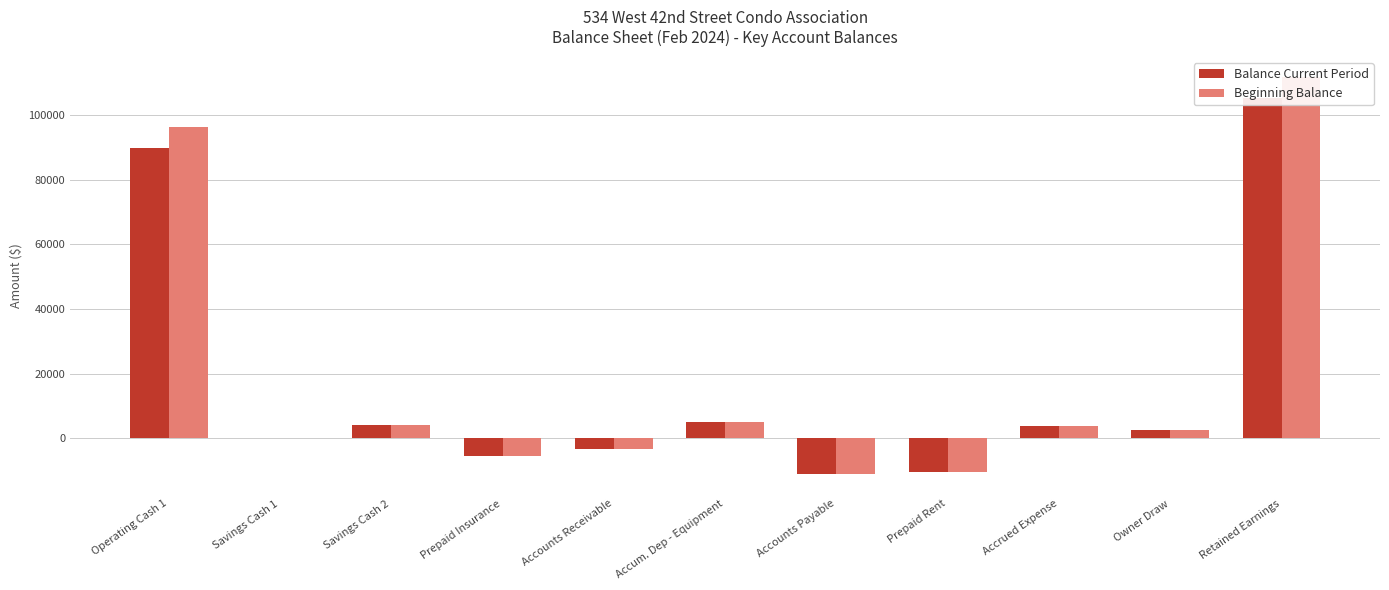

Reading left to right, what are all the values shown in this chart?

Balance Current Period: Operating Cash 1=89656.6	Savings Cash 1=44.4	Savings Cash 2=4196.4	Prepaid Insurance=-5609.1	Accounts Receivable=-3317.9	Accum. Dep - Equipment=4960.0	Accounts Payable=-10984.3	Prepaid Rent=-10548.4	Accrued Expense=3864.0	Owner Draw=2467.0	Retained Earnings=105132.1
Beginning Balance: Operating Cash 1=96352.7	Savings Cash 1=44.4	Savings Cash 2=4211.4	Prepaid Insurance=-5609.1	Accounts Receivable=-3317.9	Accum. Dep - Equipment=4960.0	Accounts Payable=-10984.3	Prepaid Rent=-10548.4	Accrued Expense=3864.0	Owner Draw=2467.0	Retained Earnings=111843.3